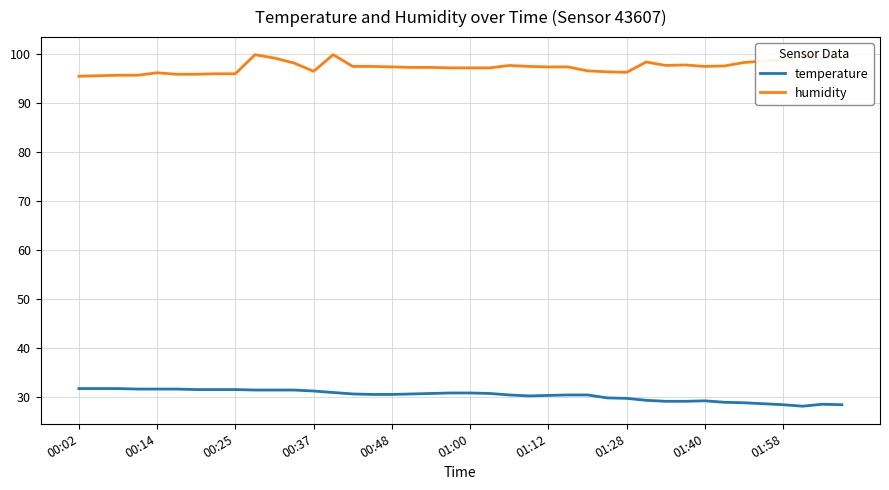

Which series has the largest total across all categories?

humidity